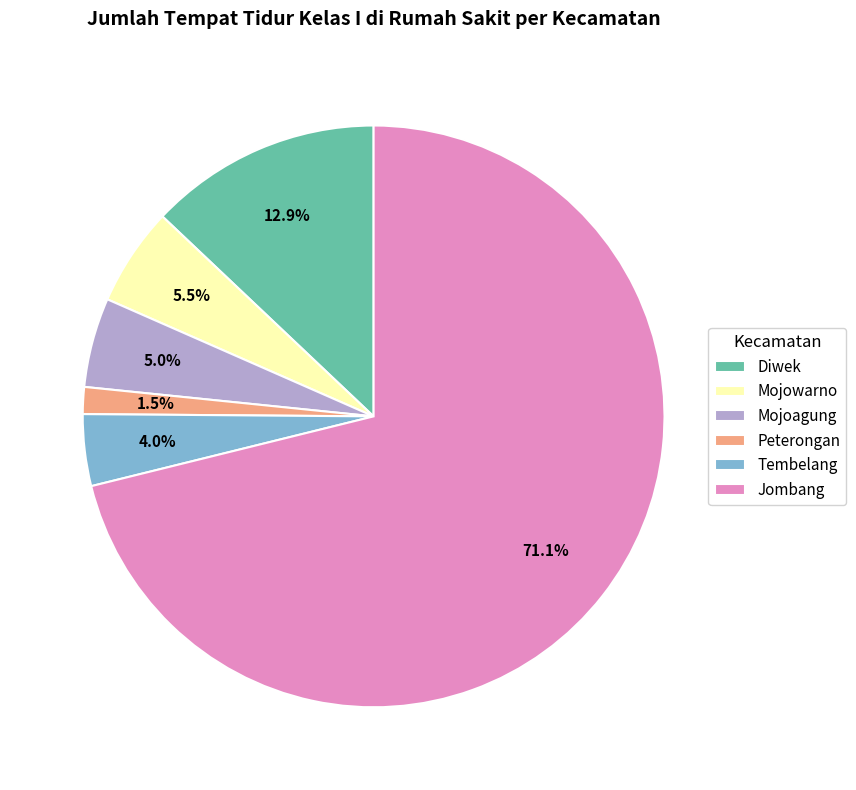

Count the number of slices in the pie.

6